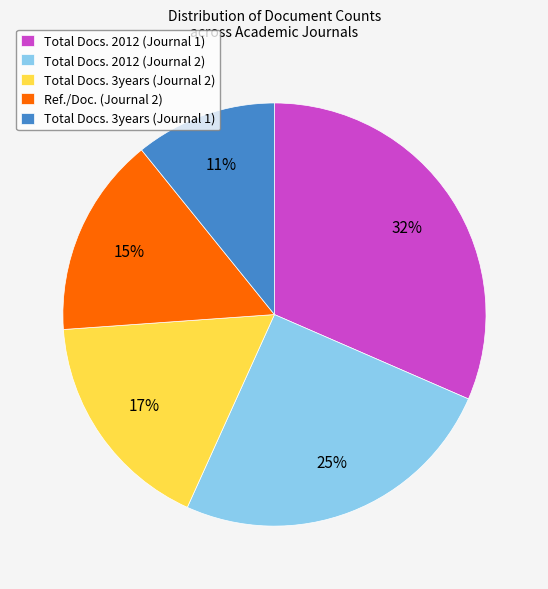

To the nearest percent, what is the difference between the largest and smallest slice percentages?

21%